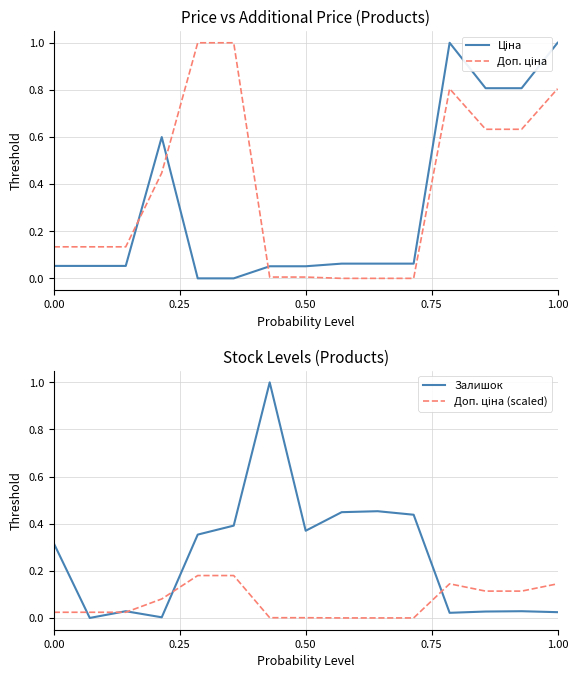

How many data points in Ціна are above 0?

13